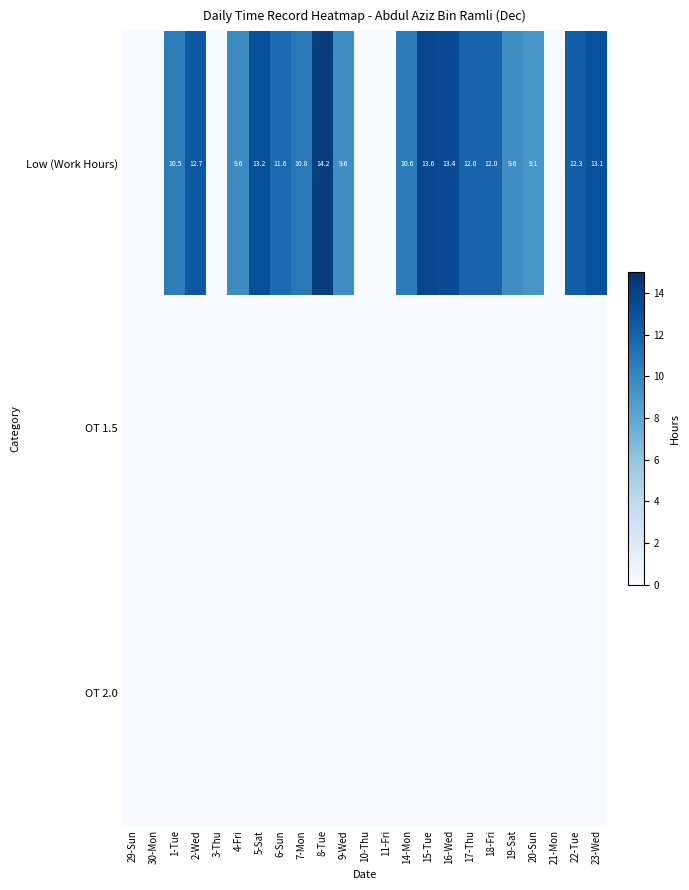

At which category is the sum across all series the highest?

8-Tue